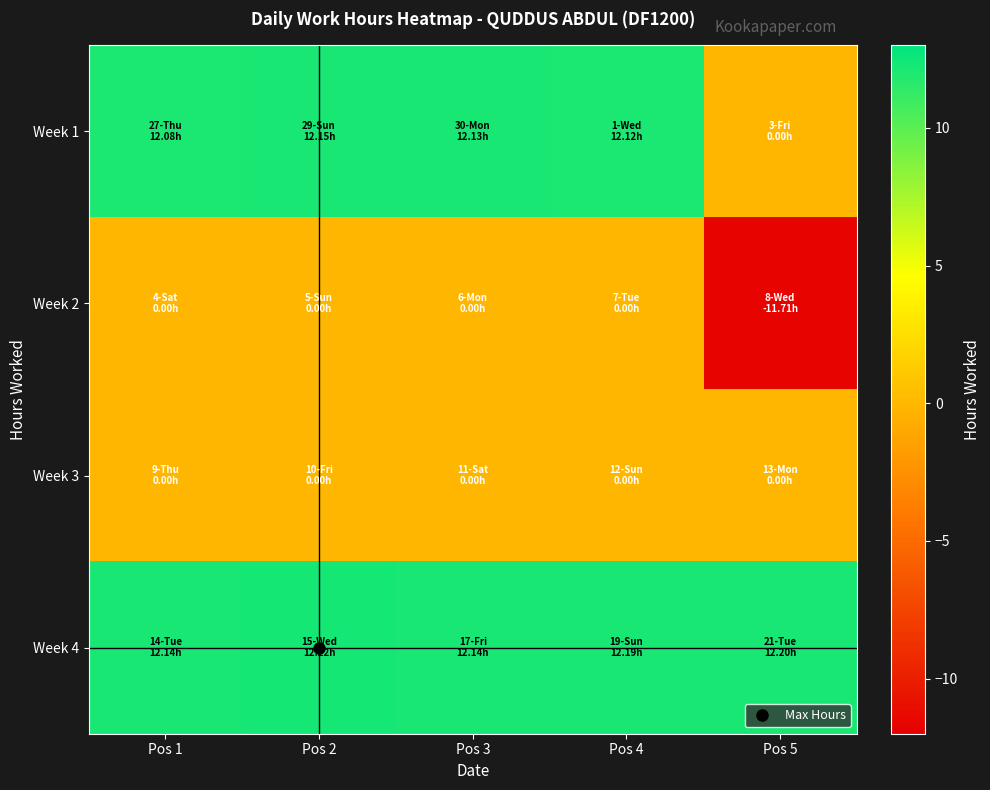

At Pos 3, list the series in order from smallest to largest.

Week 2, Week 3, Week 1, Week 4